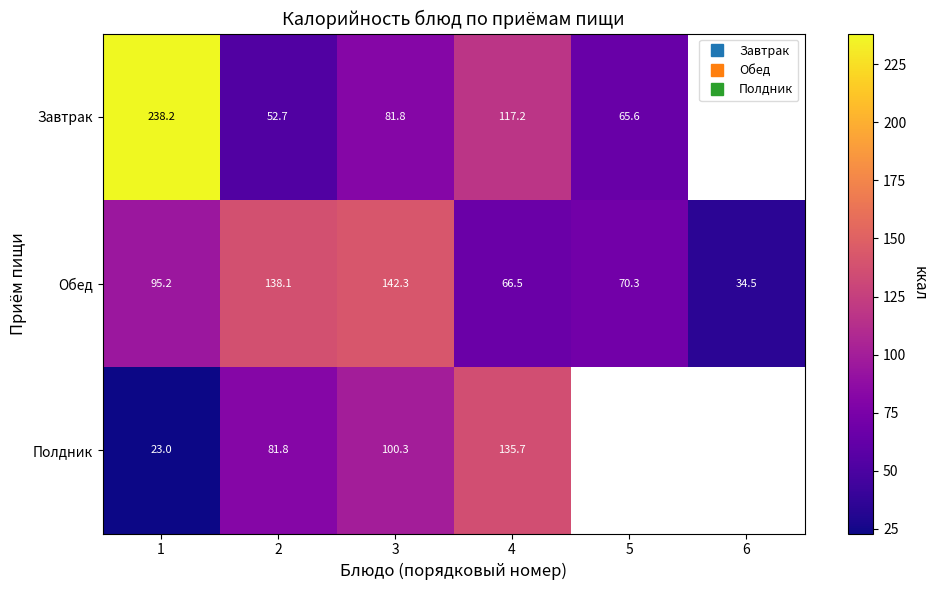

Rank the categories by Обед value from lowest to highest.

6, 4, 5, 1, 2, 3